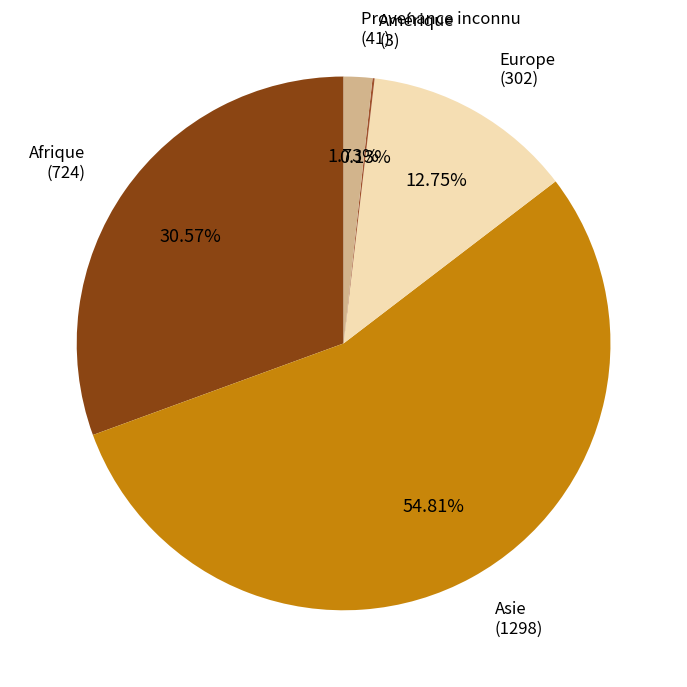

Which slice represents more than half of the pie?

Asie